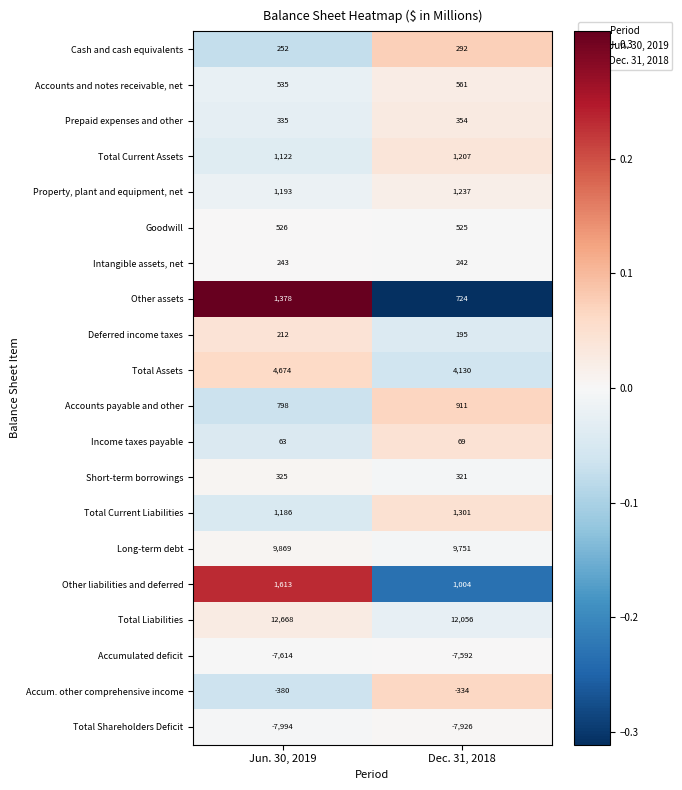

Which series has the widest spread of values?

Other assets